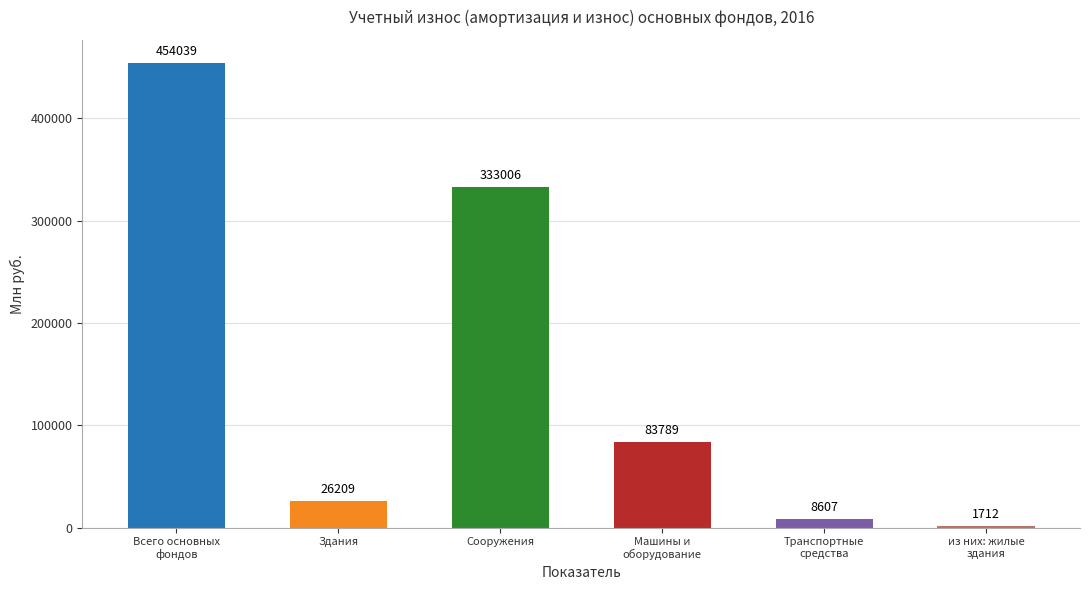

Where is the data nearest to the value 227875?

Сооружения